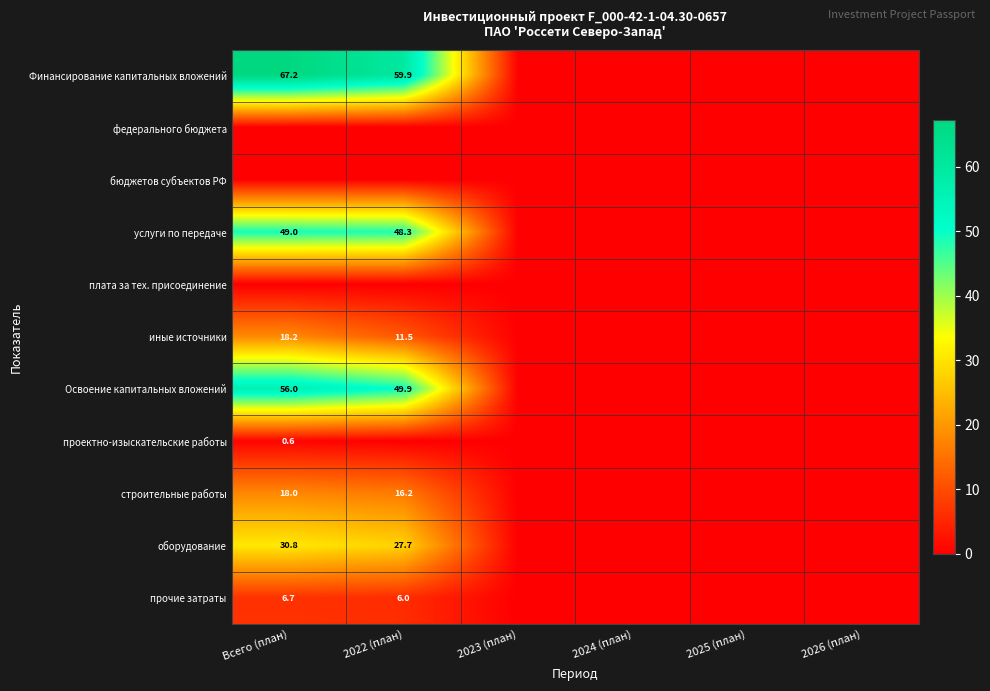

What is the sum of the услуги по передаче values at 2022 (план) and Всего (план)?

97.3